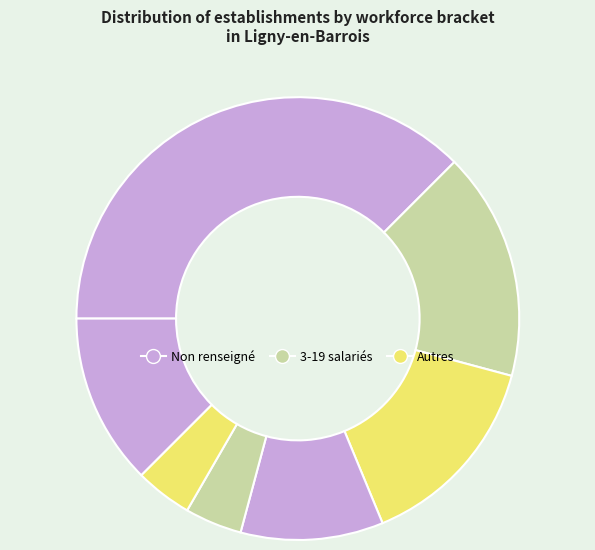

Count the number of slices in the pie.

7